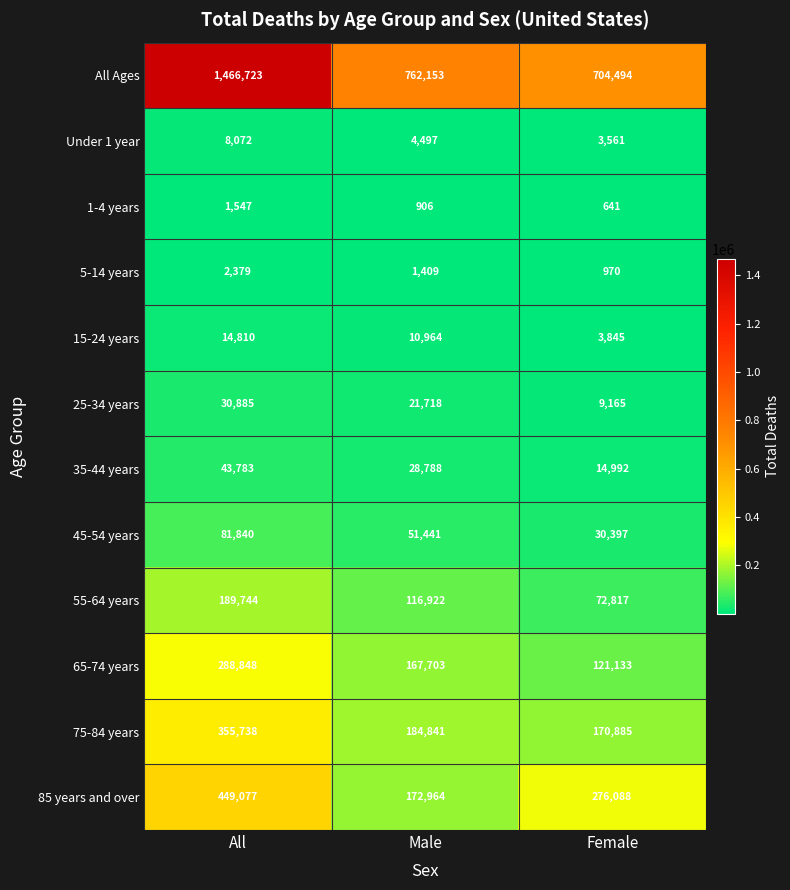

At how many categories does at least one series exceed 520550?

3